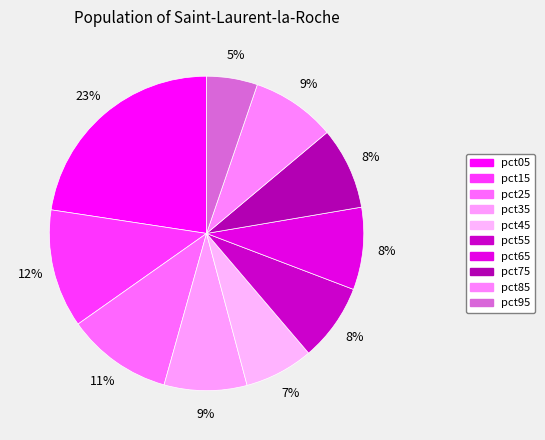

How many slices are in this pie chart?

10